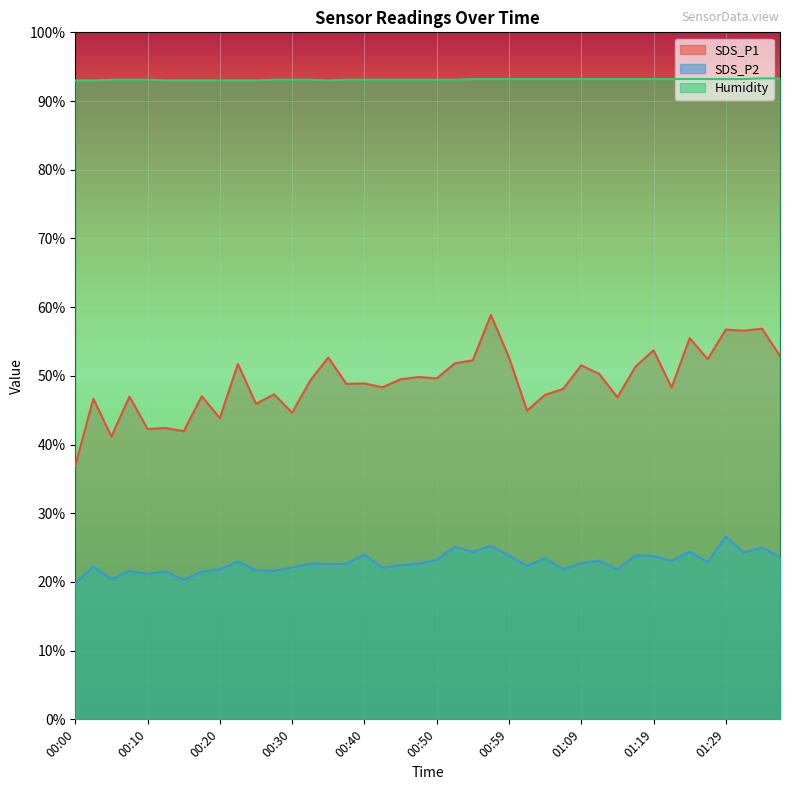

How many lines are shown in the chart?

3